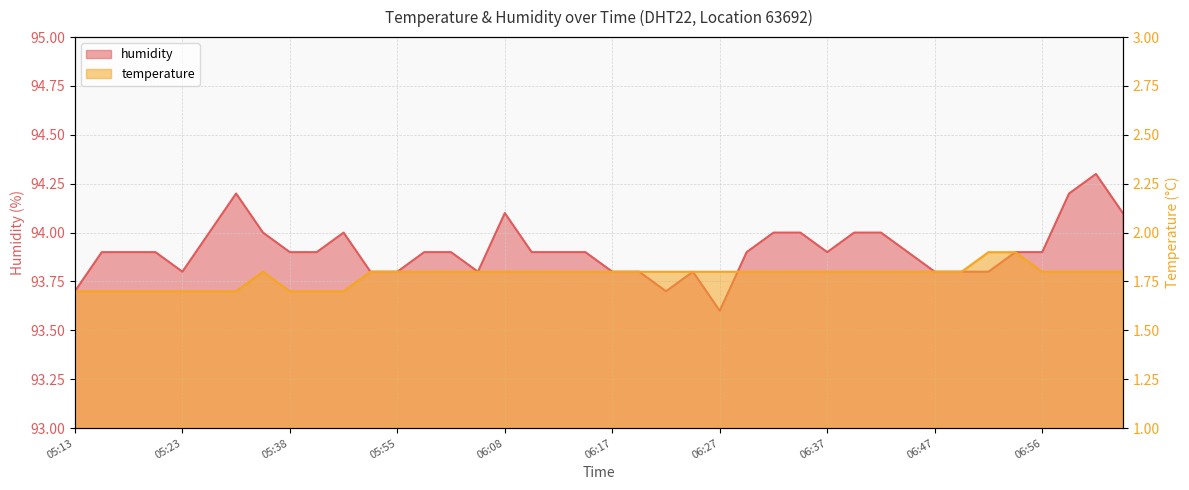

The value of humidity at 06:25 is 36.3. True or false?

False